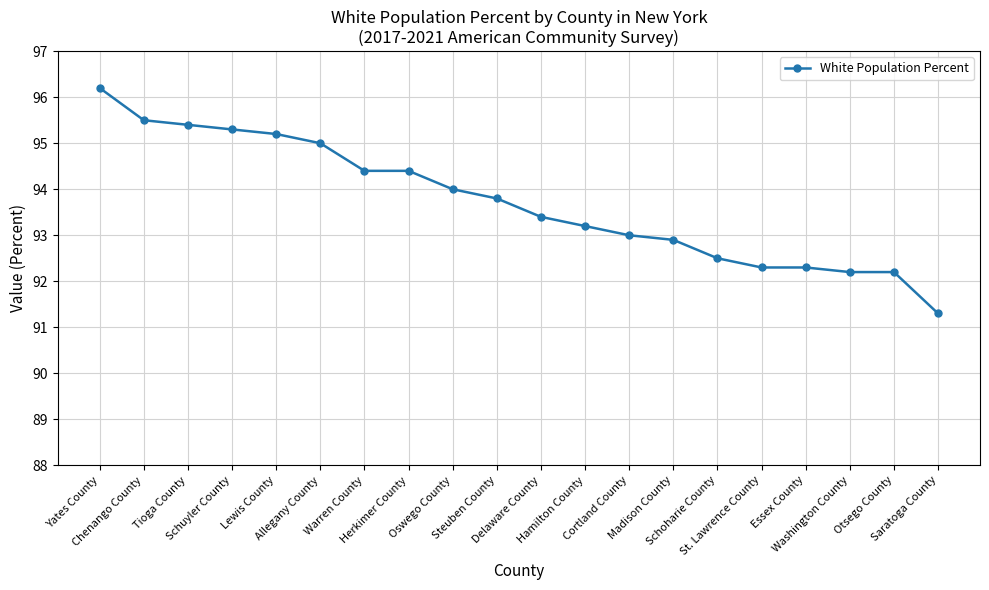

Reading left to right, what are all the values shown in this chart?

Yates County=96.2	Chenango County=95.5	Tioga County=95.4	Schuyler County=95.3	Lewis County=95.2	Allegany County=95.0	Warren County=94.4	Herkimer County=94.4	Oswego County=94.0	Steuben County=93.8	Delaware County=93.4	Hamilton County=93.2	Cortland County=93.0	Madison County=92.9	Schoharie County=92.5	St. Lawrence County=92.3	Essex County=92.3	Washington County=92.2	Otsego County=92.2	Saratoga County=91.3